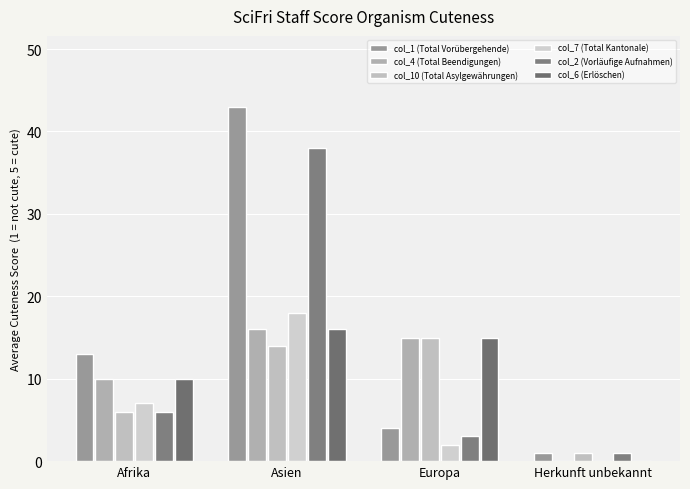

Is it true that col_10 (Total Asylgewährungen) equals 1 at Herkunft unbekannt?

True